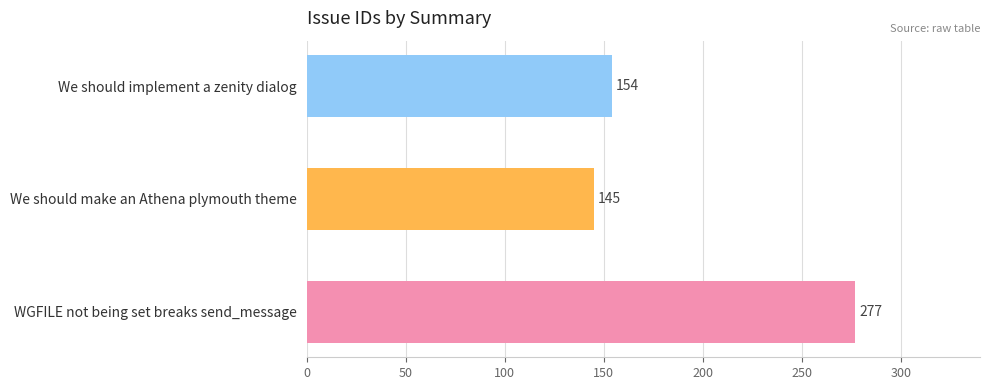

How many bars are there in total?

3